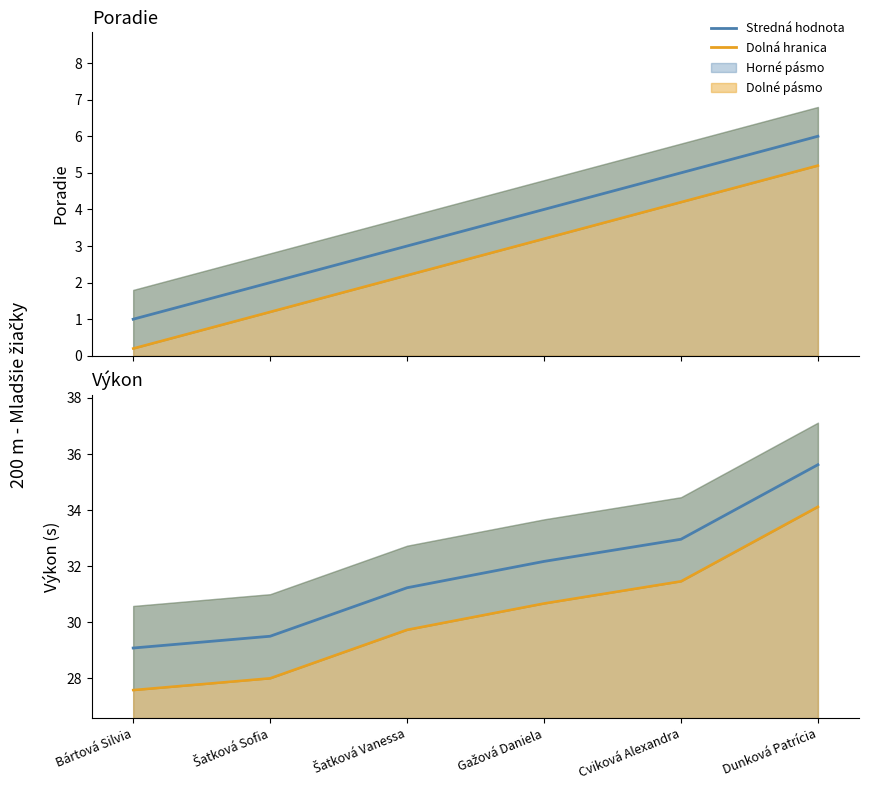

Rank the categories by Poradie lower value from highest to lowest.

Dunková Patrícia, Cviková Alexandra, Gažová Daniela, Šatková Vanessa, Šatková Sofia, Bártová Silvia